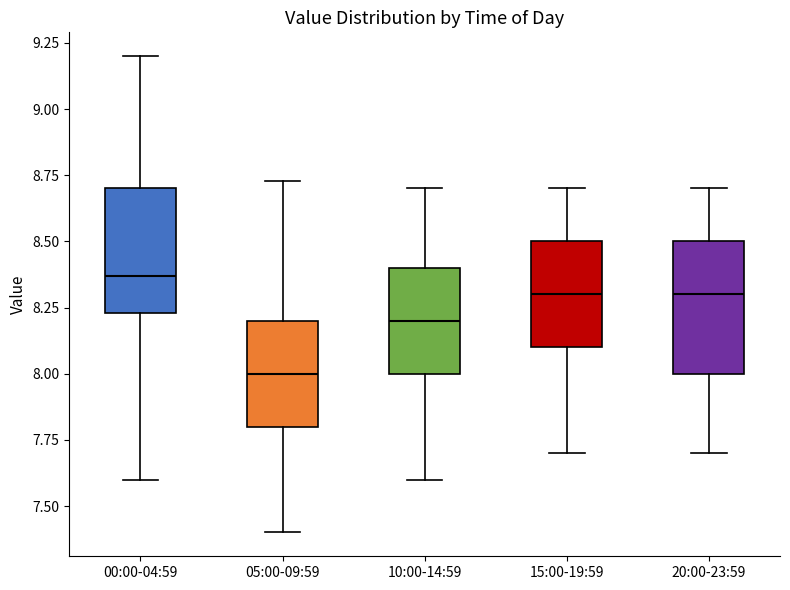

Where is the upper edge of the box for 20:00-23:59 on the y-axis? The values are not printed on the chart, so give them approximately, as read against the axis.

8.50